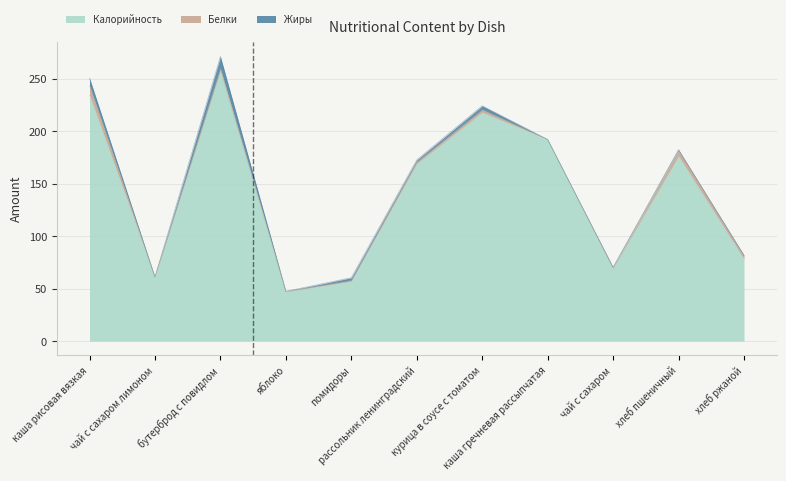

Reading left to right, what are all the values shown in this chart?

Калорийность: 234.3	61.0	257.3	47.0	57.0	169.0	218.0	192.2	69.3	176.2	78.3
Белки: 9.2	0.1	2.4	0.4	0.8	1.8	2.6	0.0	0.7	5.6	3.0
Жиры: 7.2	0.0	11.5	0.1	2.7	1.9	3.7	0.0	0.3	0.6	0.5